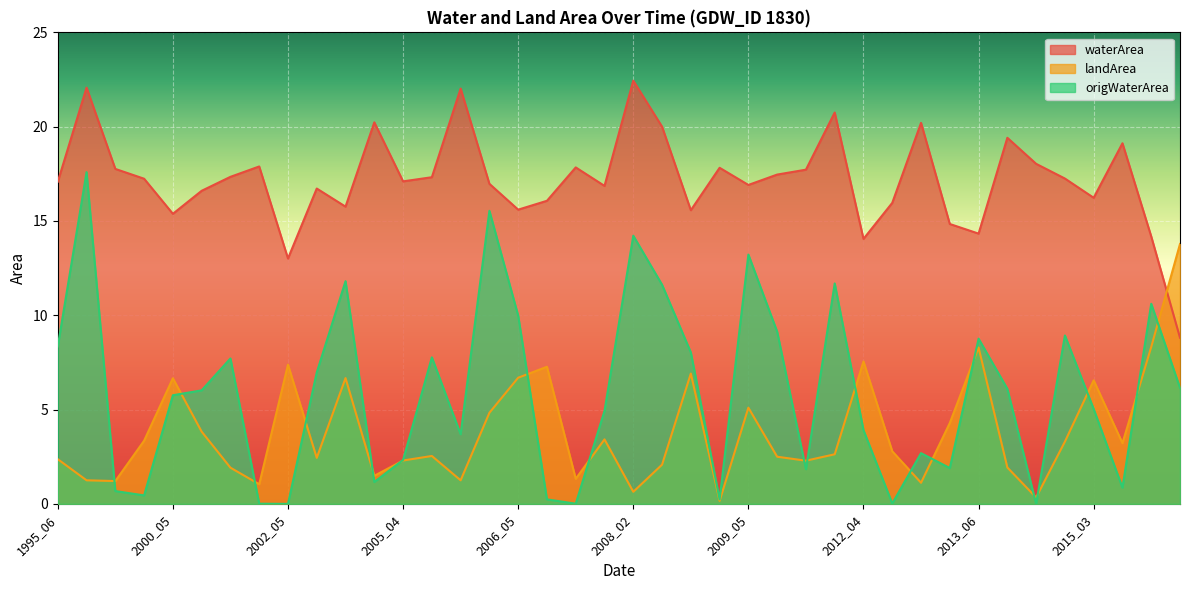

Which has a higher value, 2008_02 or 2011_02?

2008_02